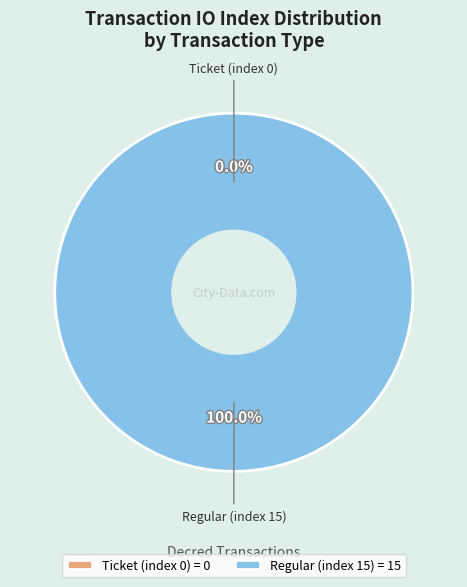

How many slices are in this pie chart?

2